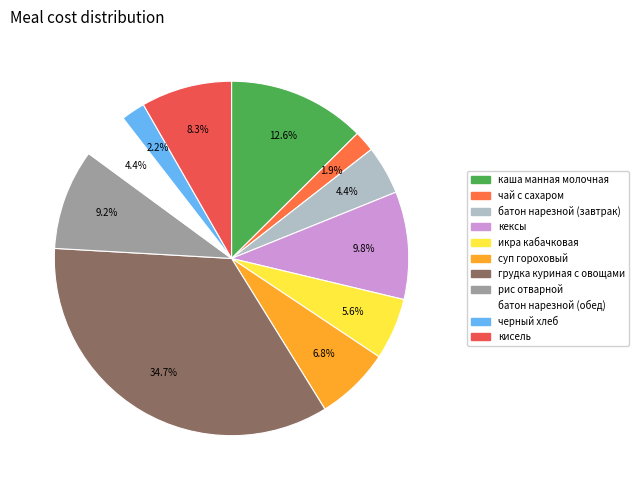

To the nearest percent, what percentage of the pie is суп гороховый?

7%